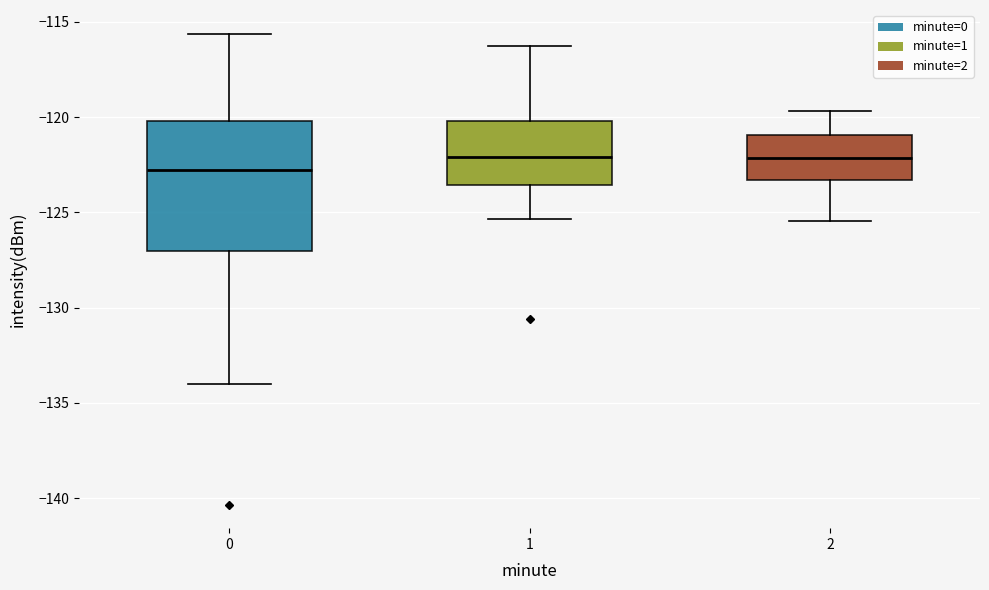

Reading left to right, read every box against the y-axis: the position of its median line, the range the box covers, and the ends of its whiskers. The values are not printed on the chart, so give them approximately, as read against the axis.

0: median -123.0, box -127.0 to -120.0, whiskers -134.0 to -115.5
1: median -122.0, box -123.5 to -120.0, whiskers -125.5 to -116.5
2: median -122.0, box -123.5 to -121.0, whiskers -125.5 to -119.5